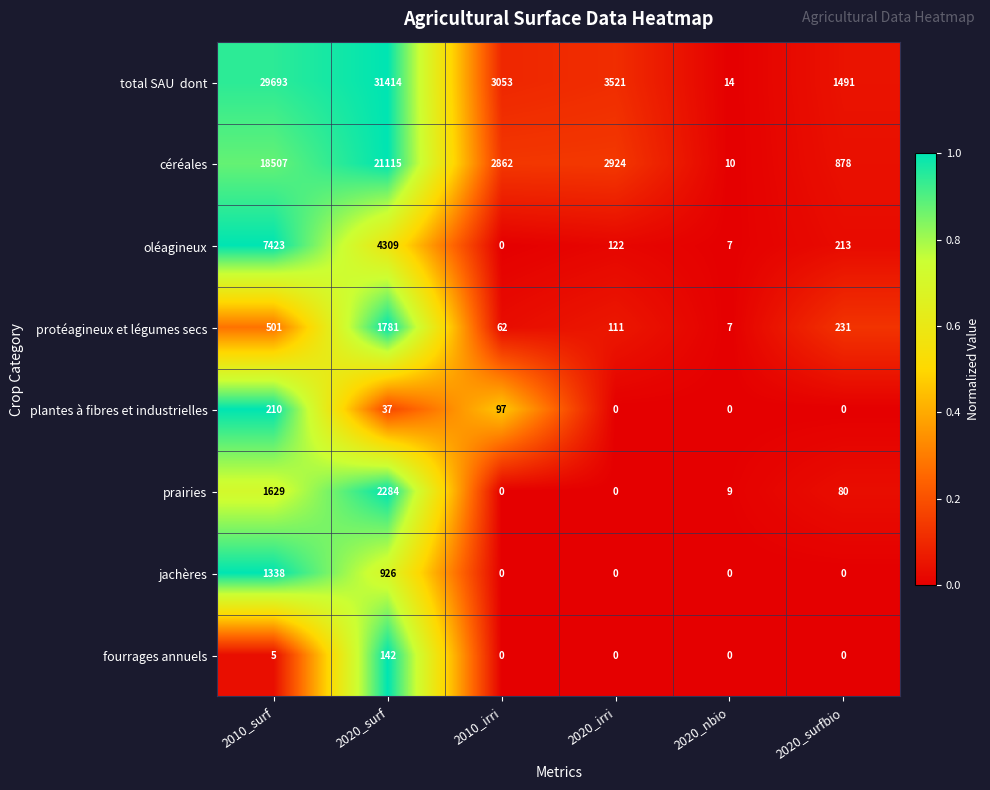

List the labels in order of oléagineux value, smallest first.

2010_irri, 2020_nbio, 2020_irri, 2020_surfbio, 2020_surf, 2010_surf